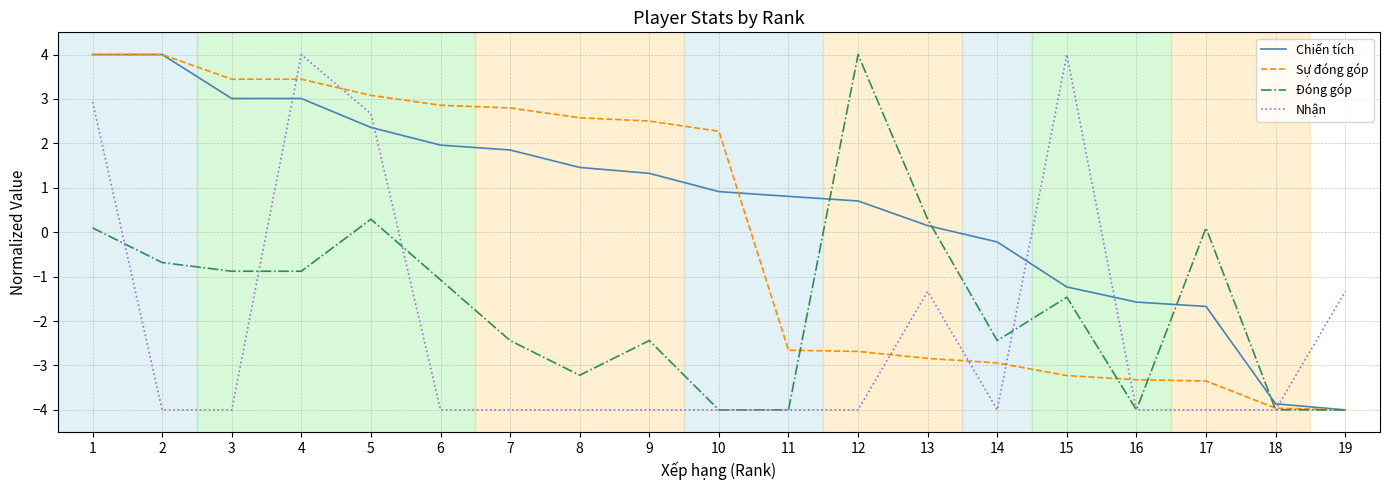

The Nhận series shows -4.0 at 9. True or false?

True